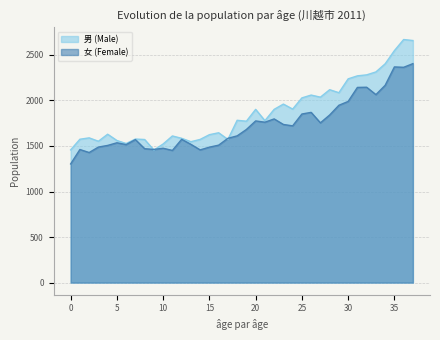

Is it true that 男 (Male) equals 2800 at 27?

False